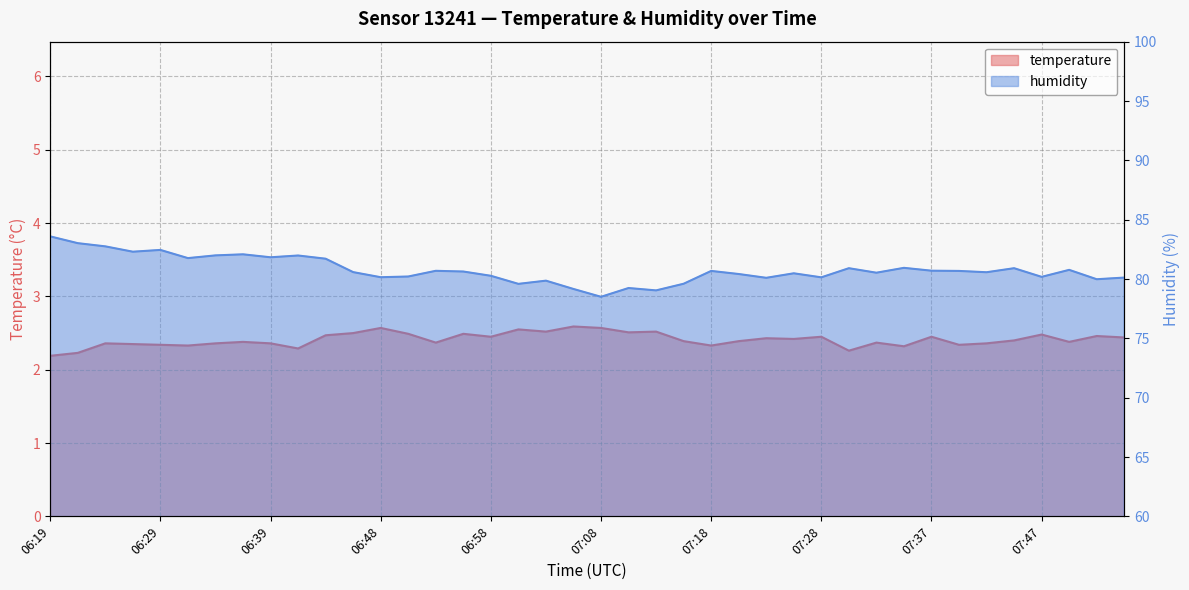

Which series has the largest range (max minus min)?

humidity